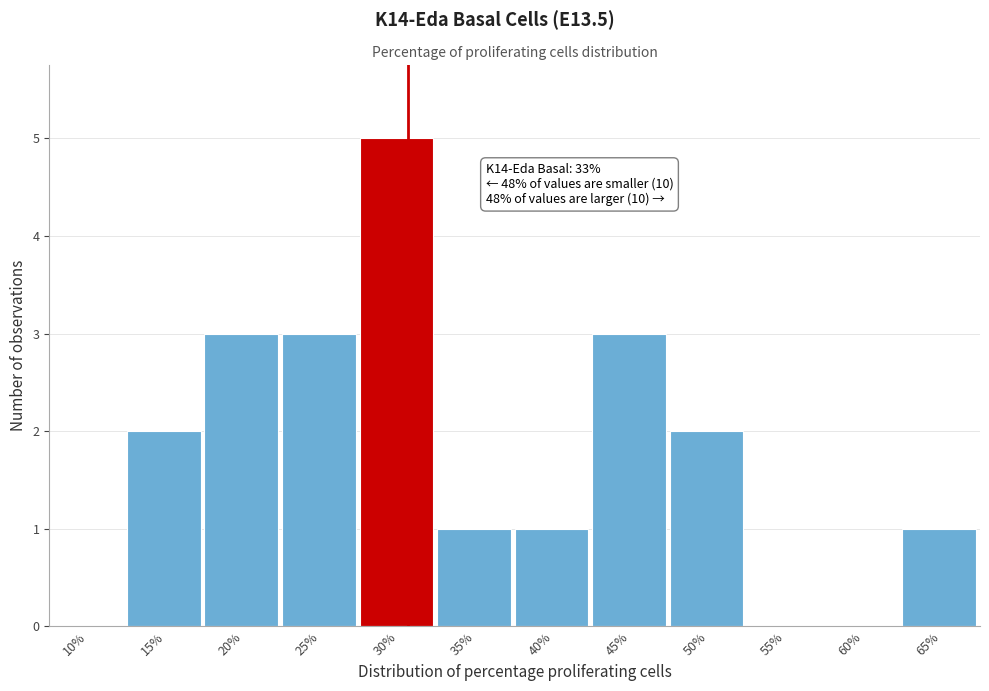

Reading left to right, what are all the values shown in this chart?

10%=0	15%=2	20%=3	25%=3	30%=5	35%=1	40%=1	45%=3	50%=2	55%=0	60%=0	65%=1